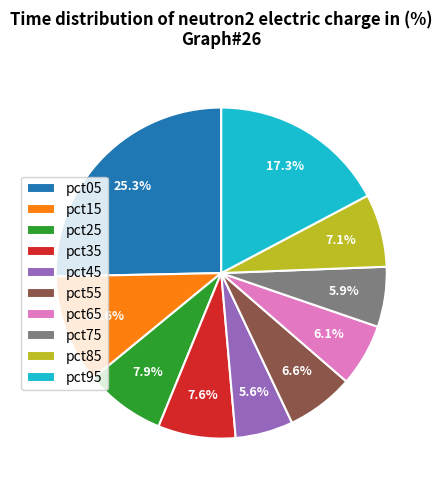

True or false: pct85 accounts for 7% of the total.

True